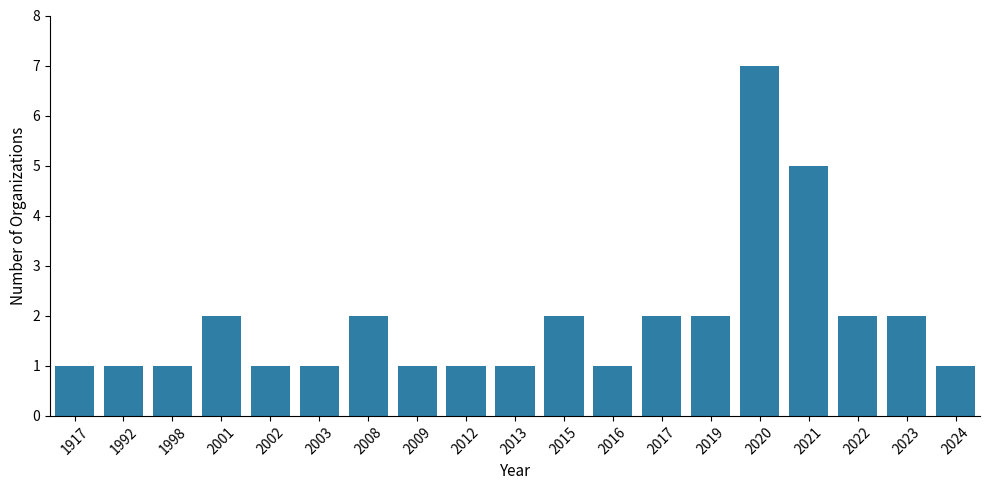

Is it true that the value at 2003 is 0?

False